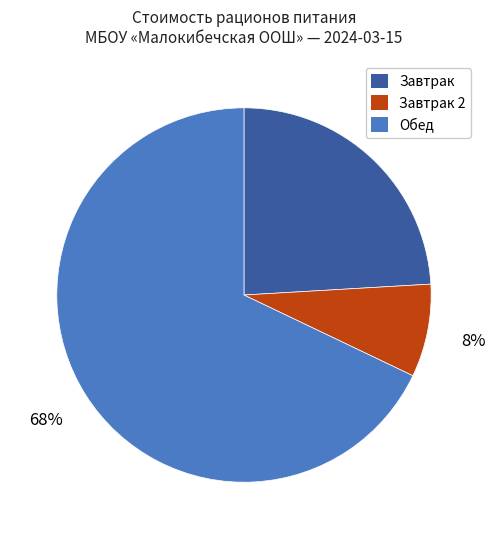

Count the number of slices in the pie.

3